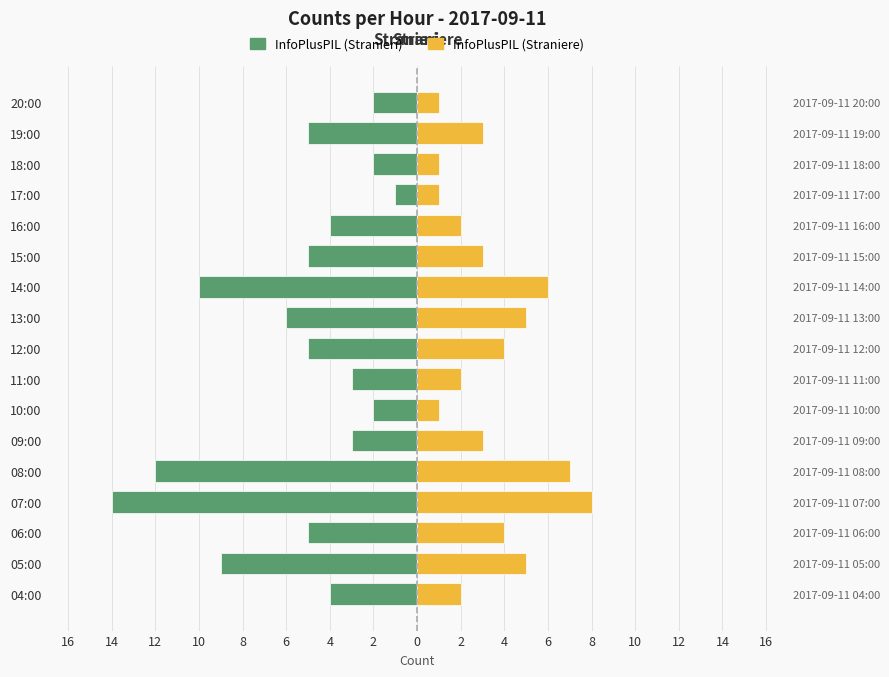

How many bars are there in each group?

2